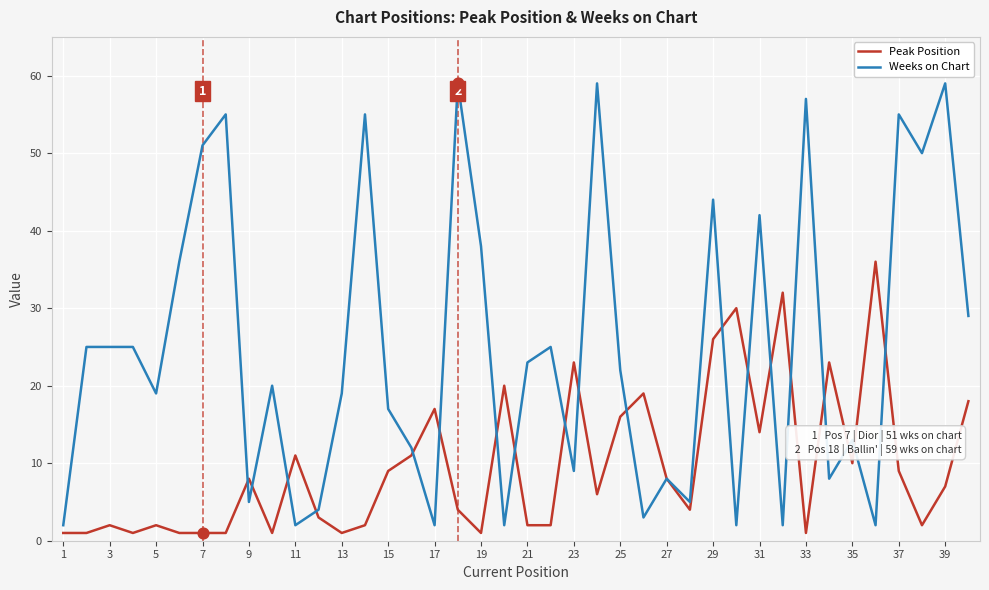

Which series has the largest range (max minus min)?

Weeks on Chart